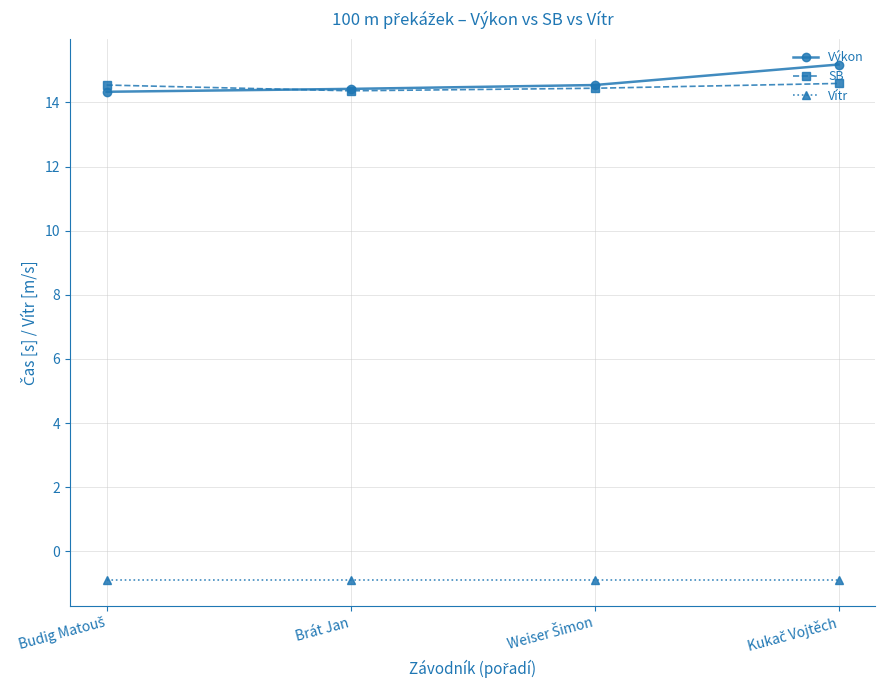

What is the difference between the highest and lowest values at Brát Jan?

15.3